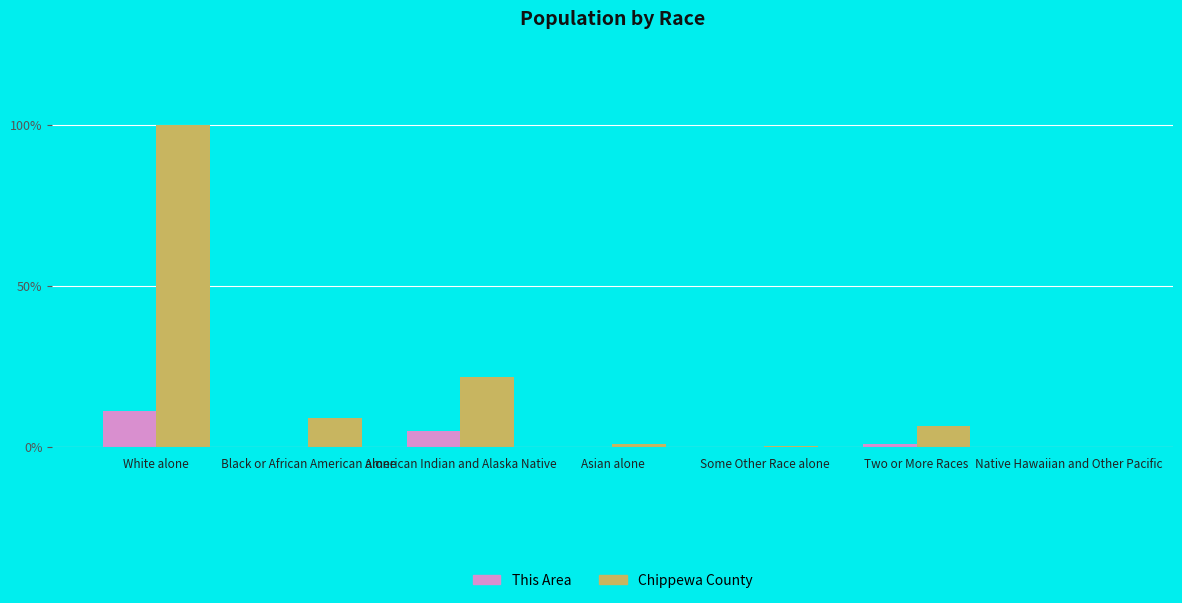

Reading left to right, list all the values displayed in this chart.

This Area: White alone=3105	Black or African American alone=17	American Indian and Alaska Native=1355	Asian alone=30	Some Other Race alone=2	Two or More Races=284	Native Hawaiian and Other Pacific=6
Chippewa County: White alone=27837	Black or African American alone=2509	American Indian and Alaska Native=6068	Asian alone=230	Some Other Race alone=66	Two or More Races=1786	Native Hawaiian and Other Pacific=24